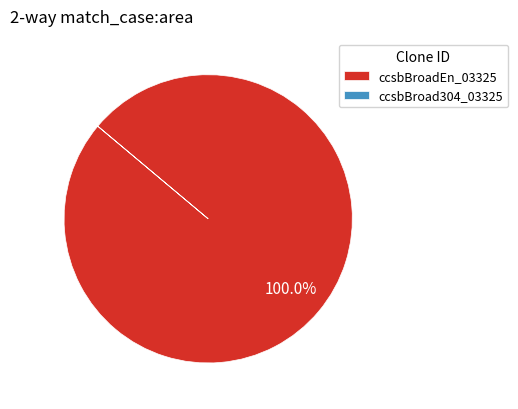

Which category has the biggest portion of the pie?

ccsbBroadEn_03325